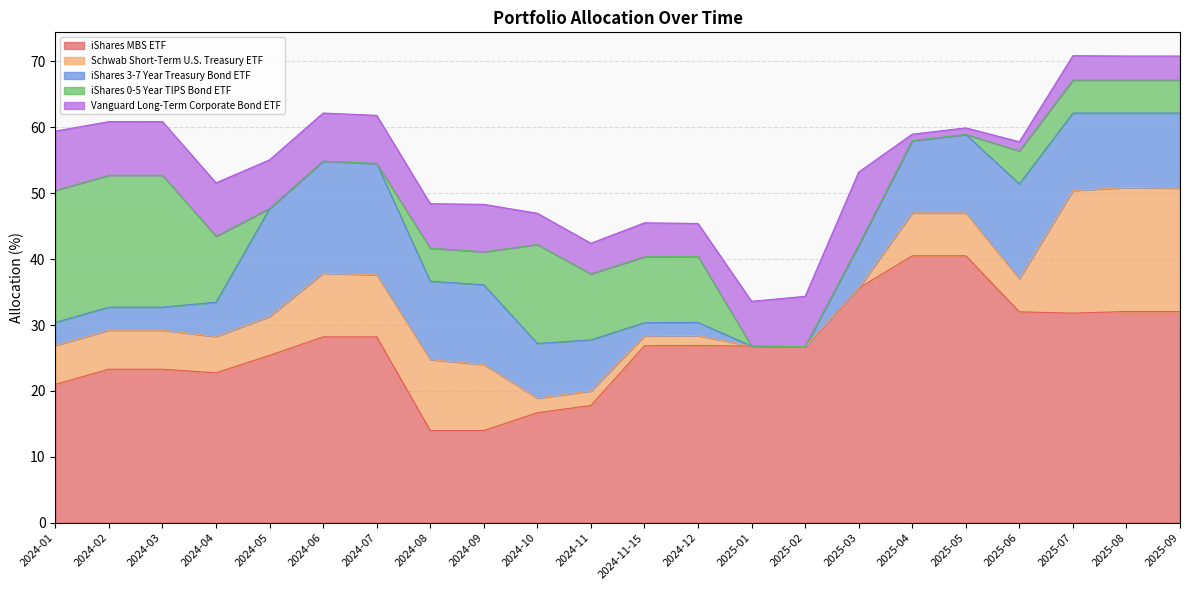

What is the greatest value displayed?

40.5